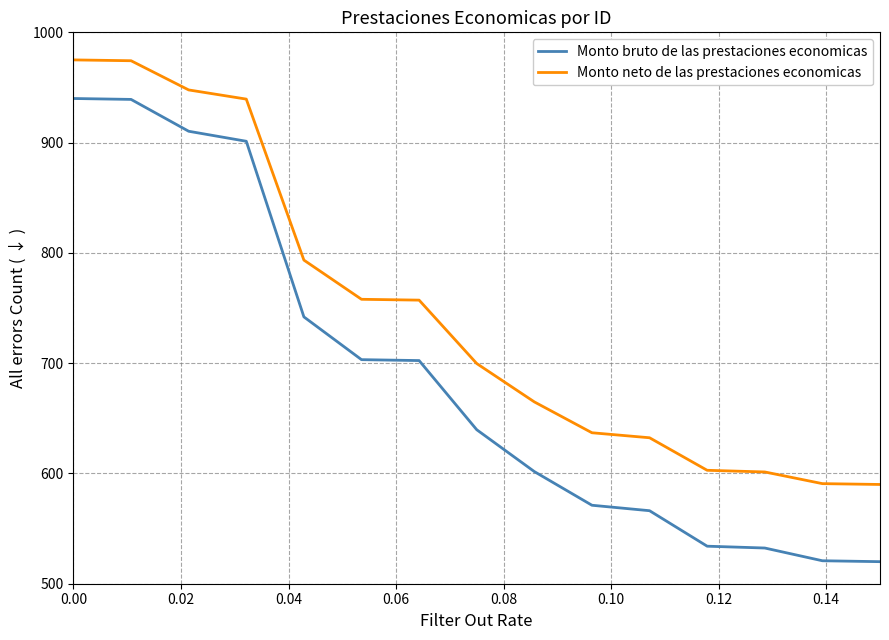

Which series has the largest total across all categories?

Monto neto de las prestaciones economicas